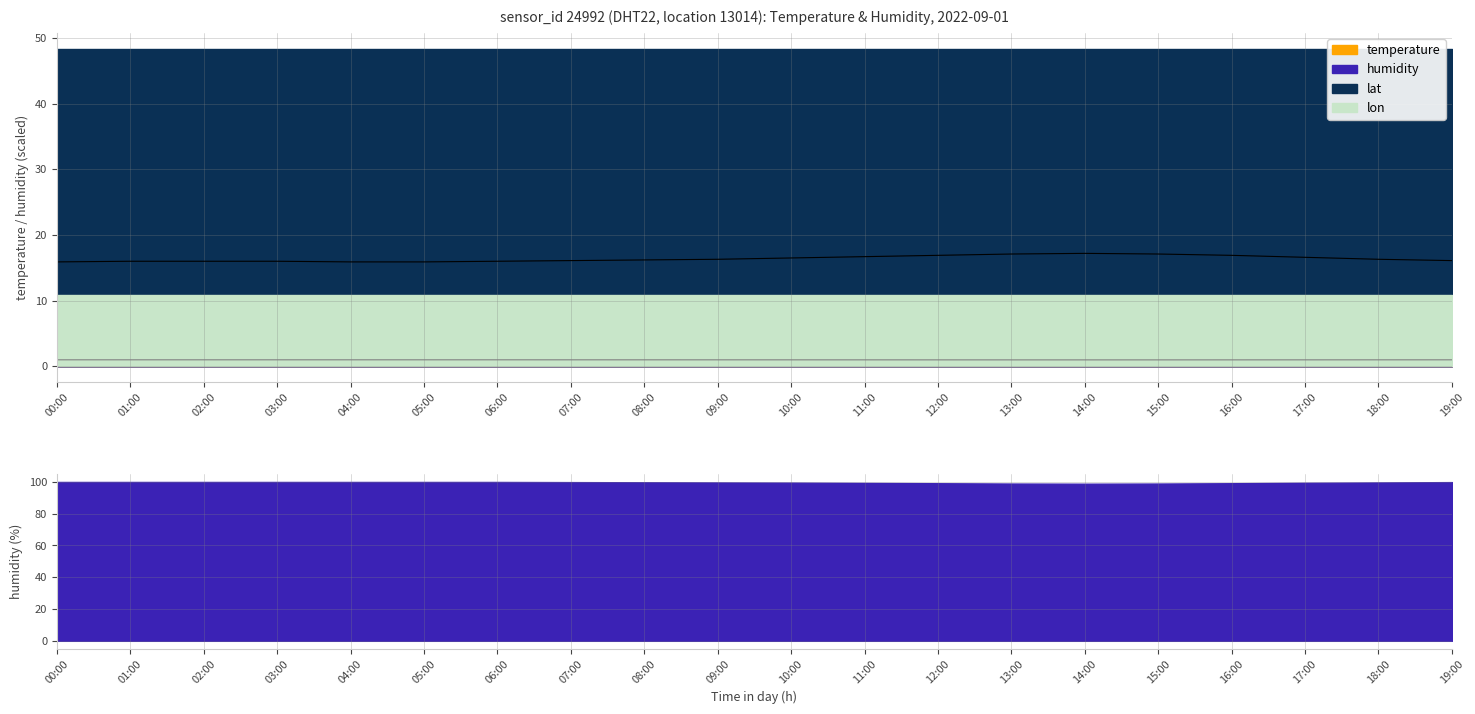

Where is the first local maximum for temperature?

14:00